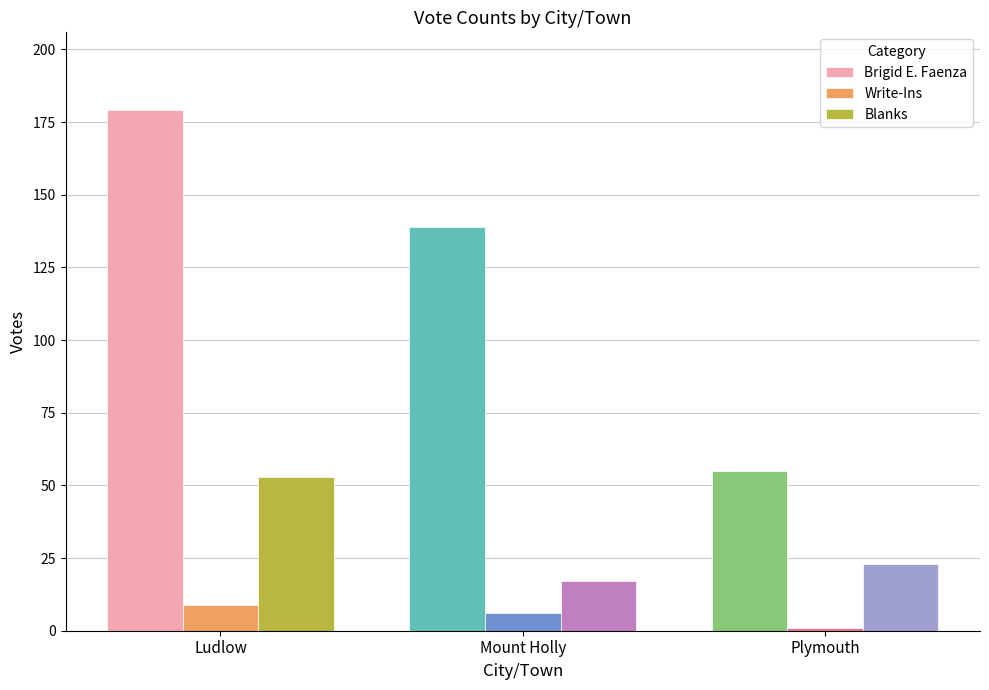

Which category has the highest value across all series?

Ludlow